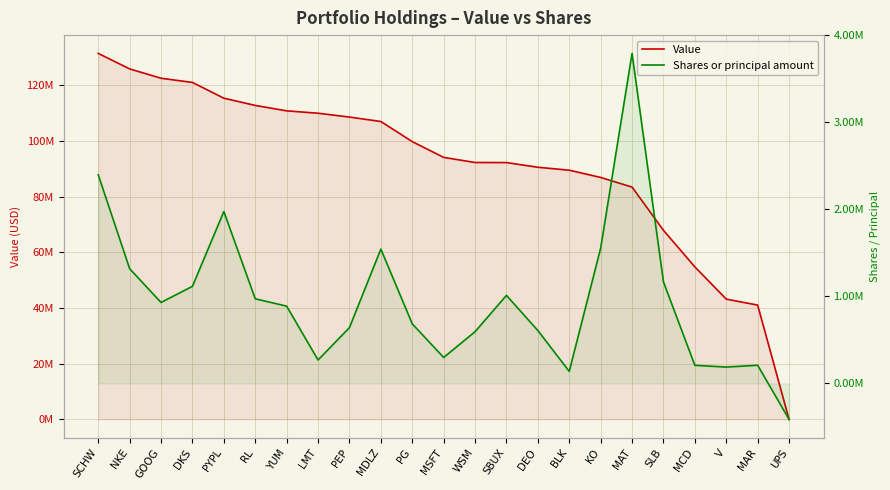

What position from the right is MCD?

4